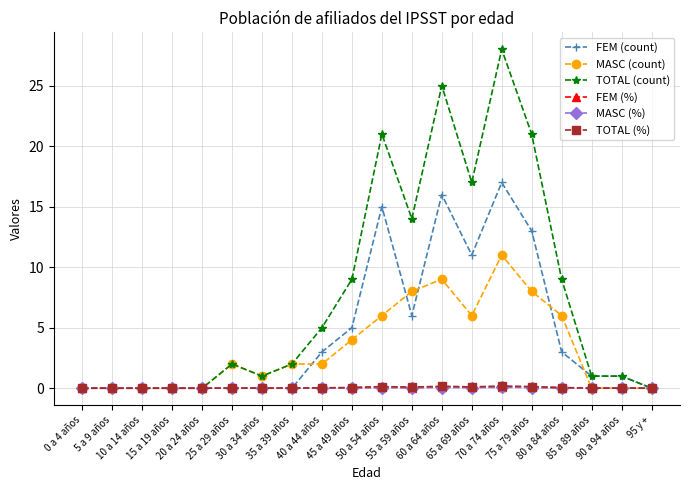

How many data points does each series have?

20